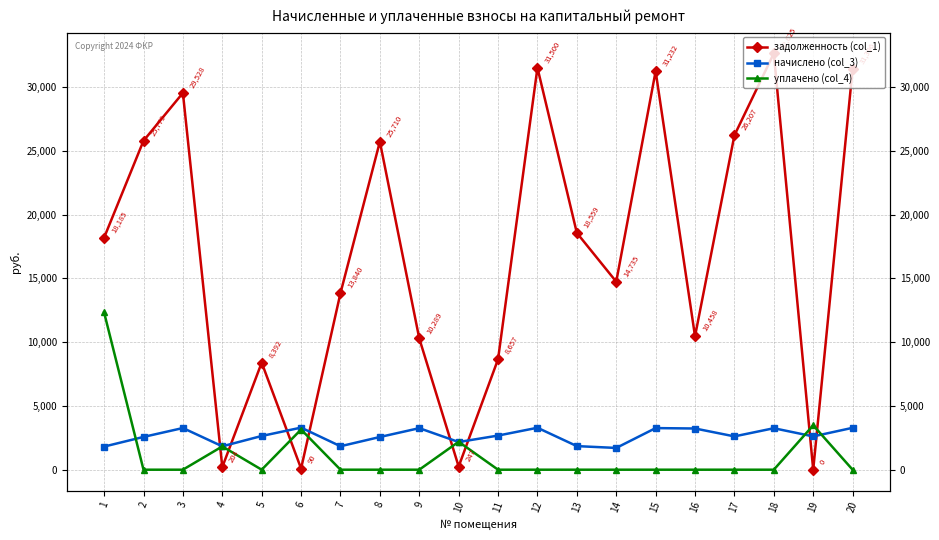

List the labels in order of задолженность (col_1) value, largest first.

18, 12, 20, 15, 3, 17, 2, 8, 13, 1, 14, 7, 16, 9, 11, 5, 10, 4, 6, 19